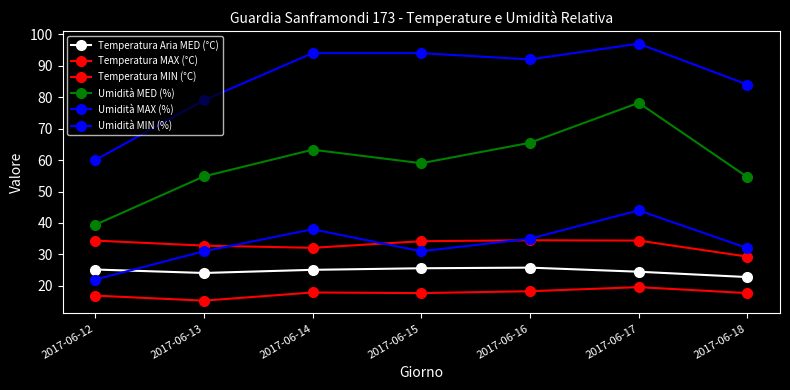

How many lines are shown in the chart?

6